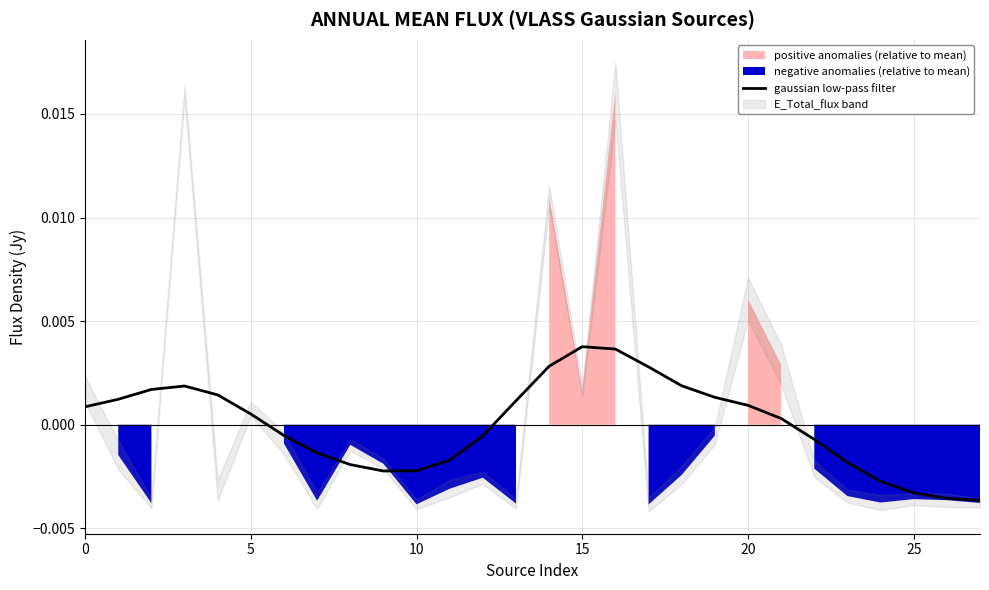

Where is the first local minimum?

9